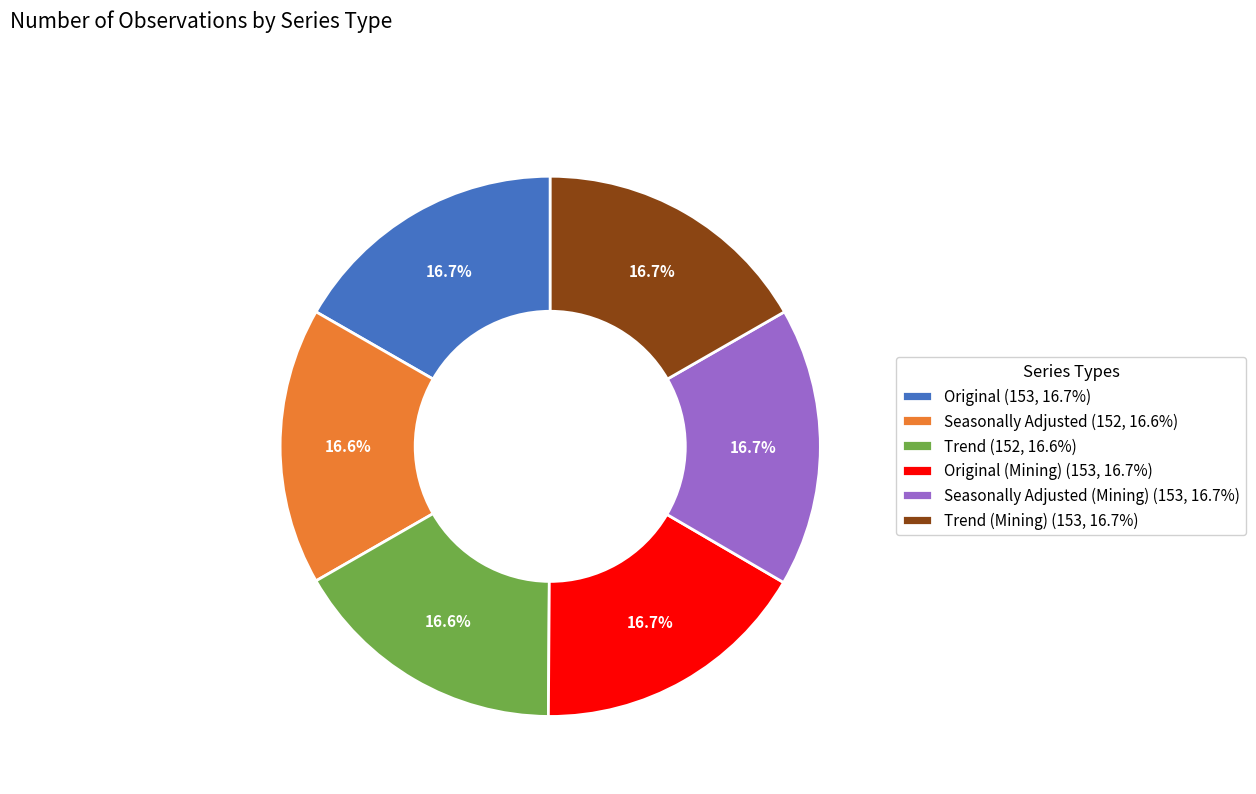

How many slices are in this pie chart?

6